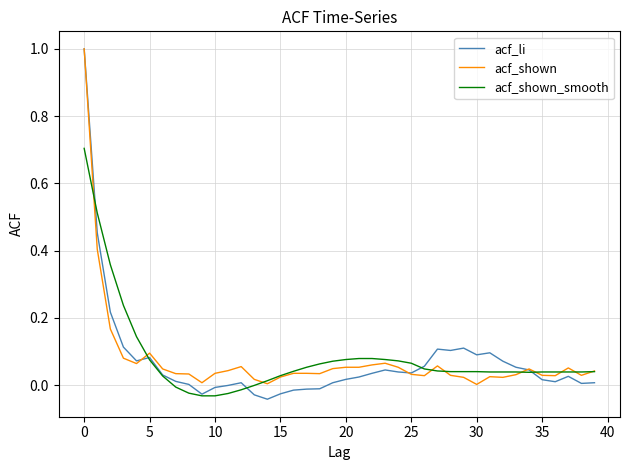

What is the maximum value for acf_li?

1.0